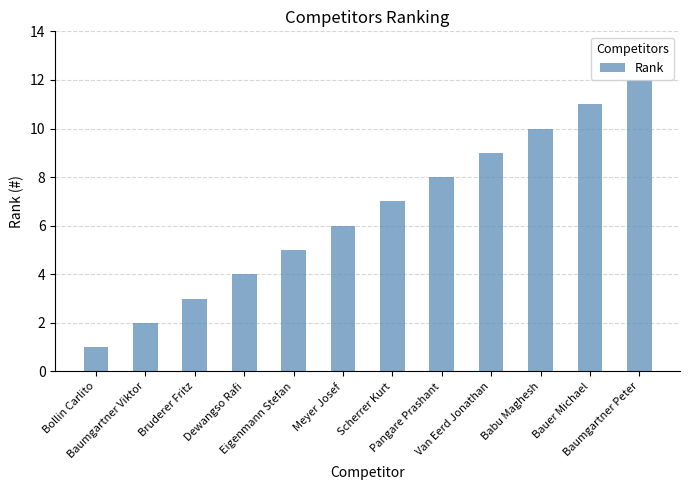

What is the approximate value at Eigenmann Stefan, to the nearest 5?

5